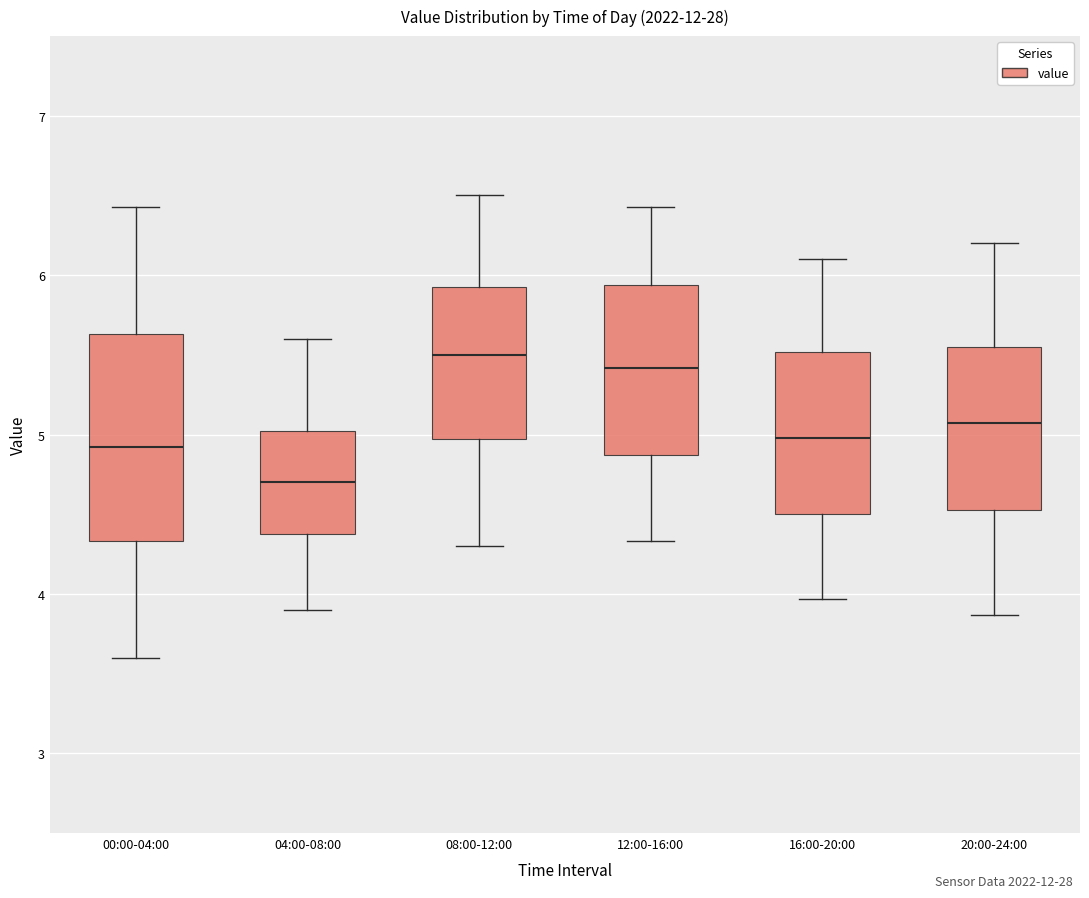

Comparing the boxes themselves (not the whiskers), which one is the tallest?

00:00-04:00